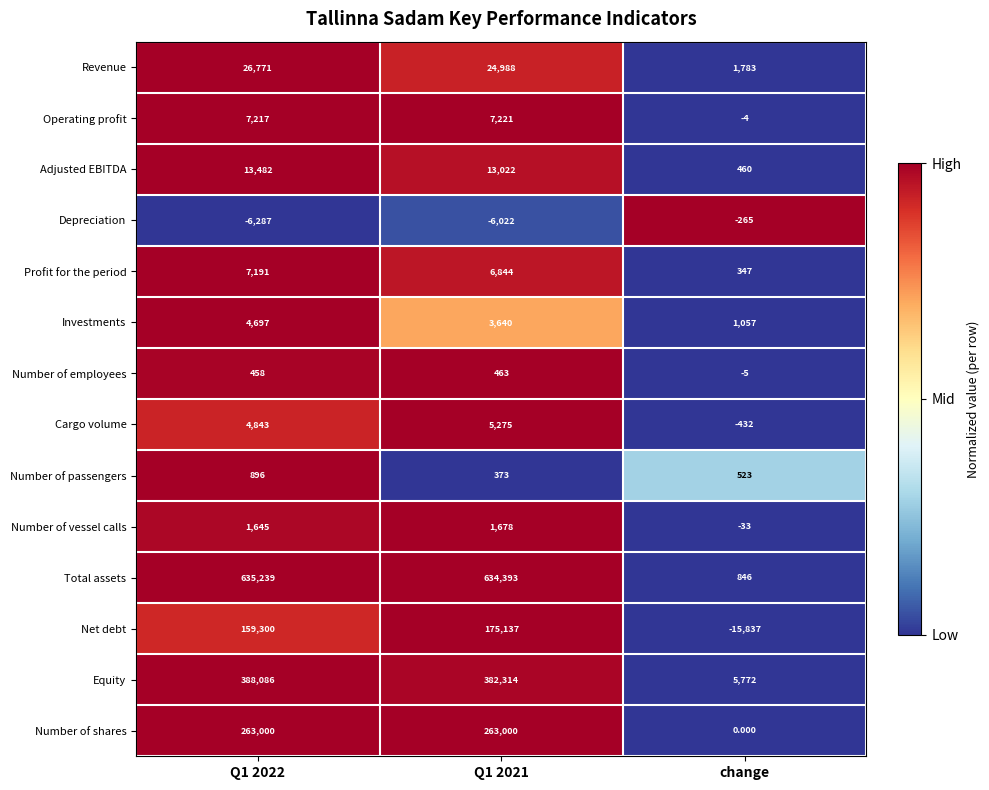

Between Q1 2022 and change, which series saw the biggest shift?

Total assets